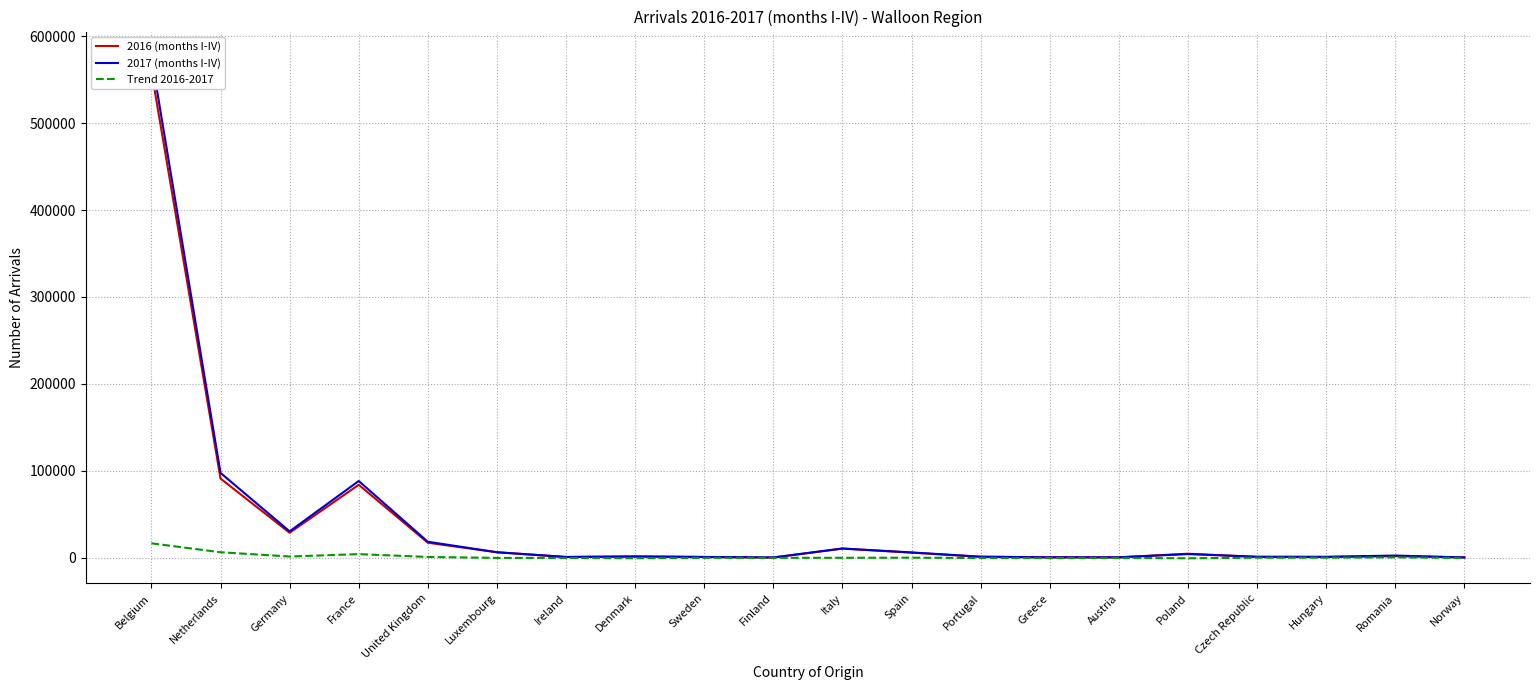

Where is the first local maximum for 2016 (months I-IV)?

France